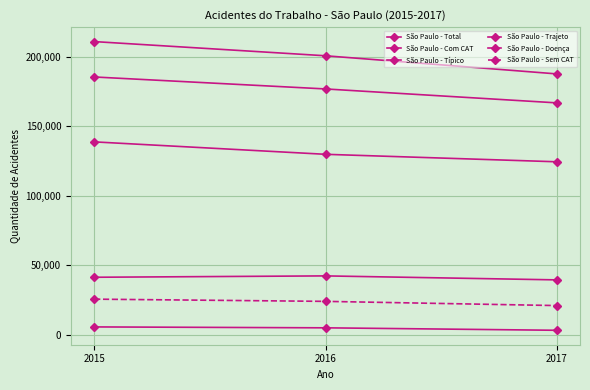

Reading left to right, transcribe all the data shown in this chart.

São Paulo - Total: 2015=210980	2016=200759	2017=187700
São Paulo - Com CAT: 2015=185496	2016=176870	2017=166840
São Paulo - Típico: 2015=138757	2016=129800	2017=124411
São Paulo - Trajeto: 2015=41251	2016=42233	2017=39366
São Paulo - Doença: 2015=5488	2016=4837	2017=3063
São Paulo - Sem CAT: 2015=25484	2016=23889	2017=20860